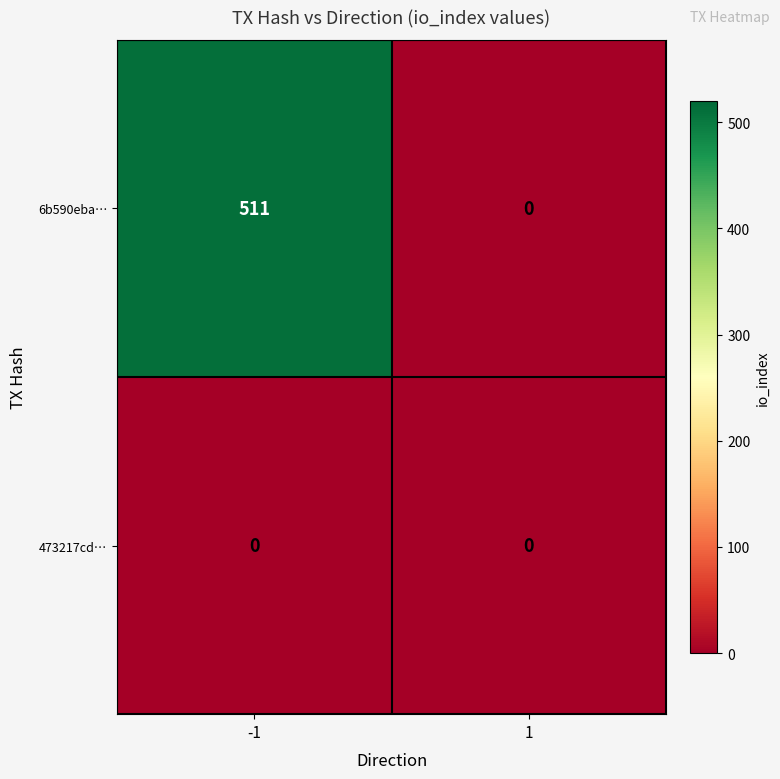

At which category does the chart reach its peak across all series?

-1